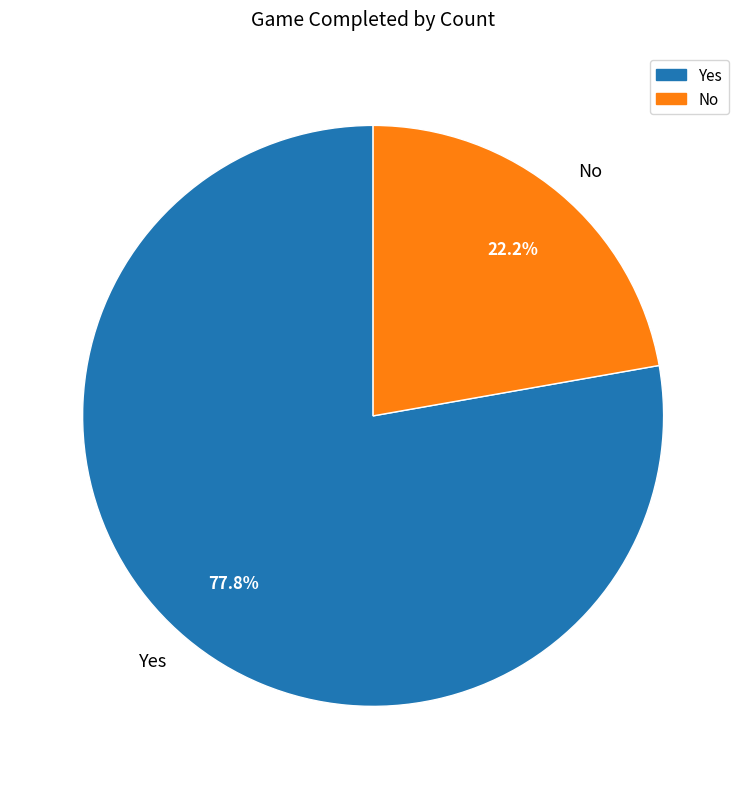

Which slice is the largest?

Yes